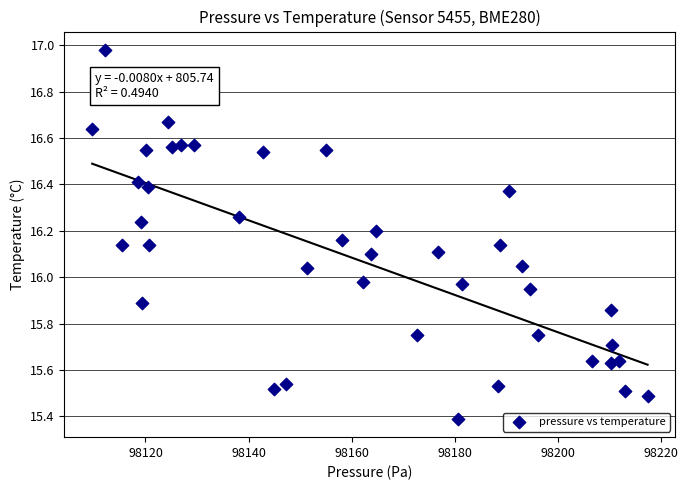

What is the range of Y values (max minus min)?

1.6